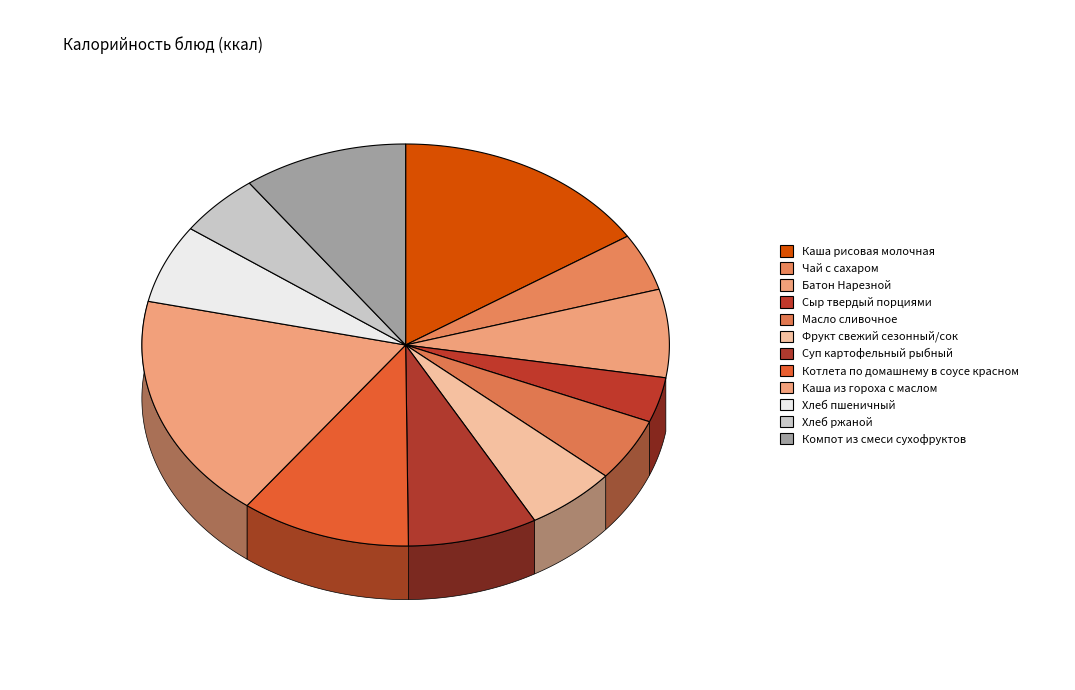

What is the change in value from Каша рисовая молочная to Суп картофельный рыбный?

-103.0